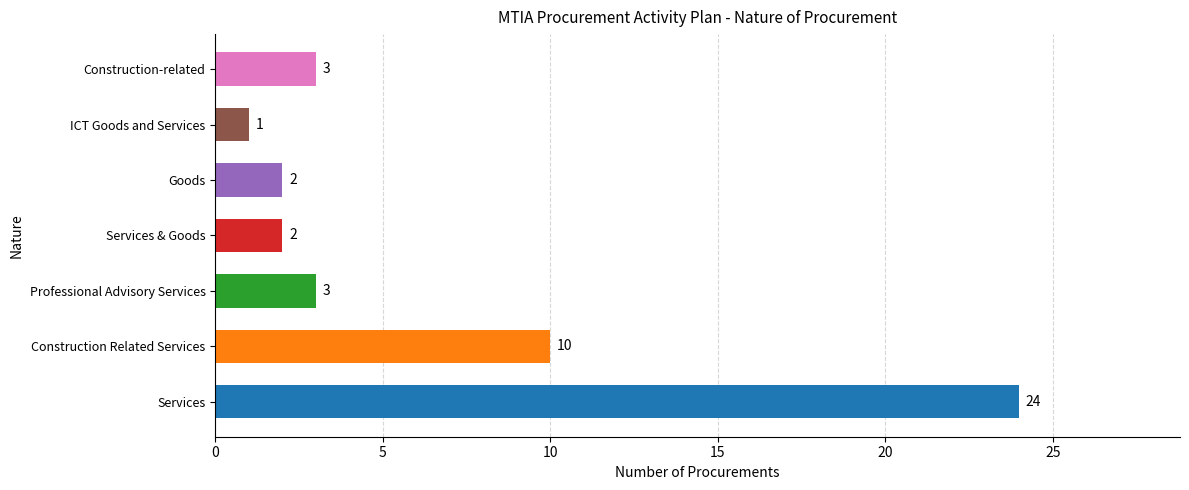

Which has a higher value, Construction Related Services or Goods?

Construction Related Services